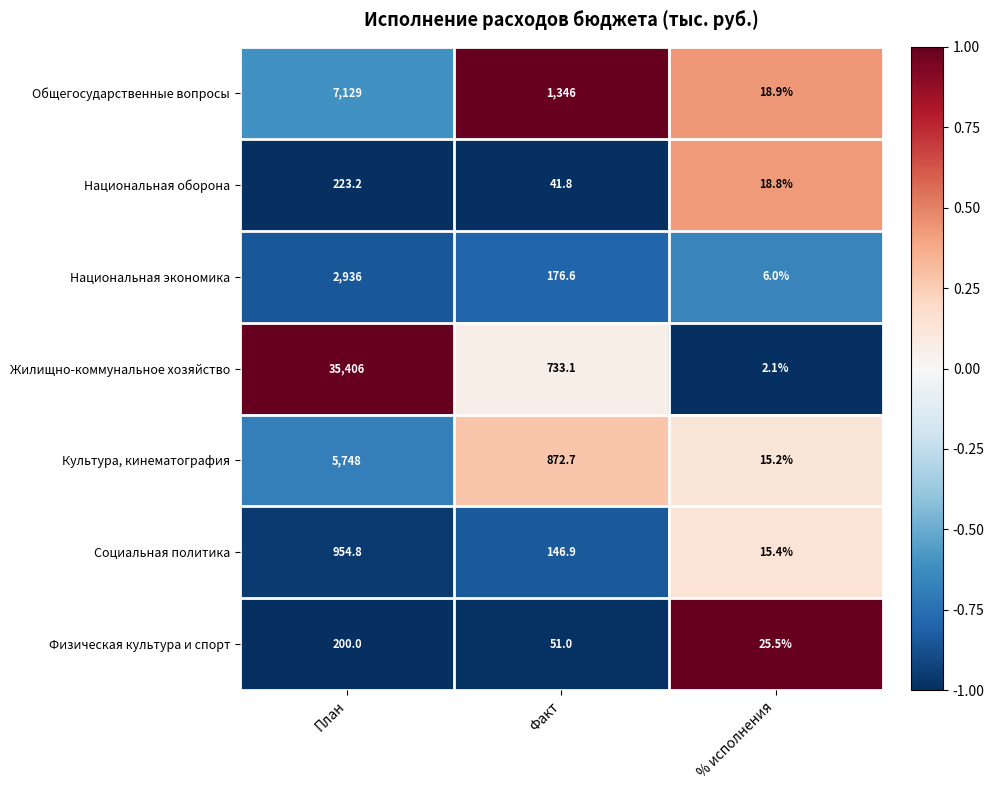

At which category is the sum across all series the highest?

План